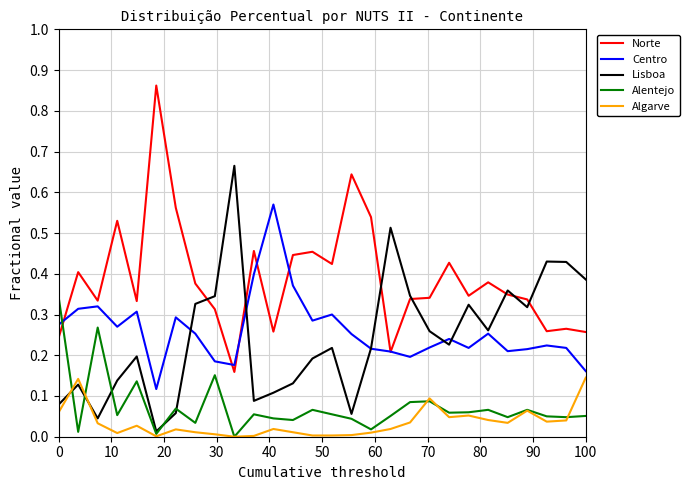

What are all the series names shown in the legend?

Norte, Centro, Lisboa, Alentejo, Algarve